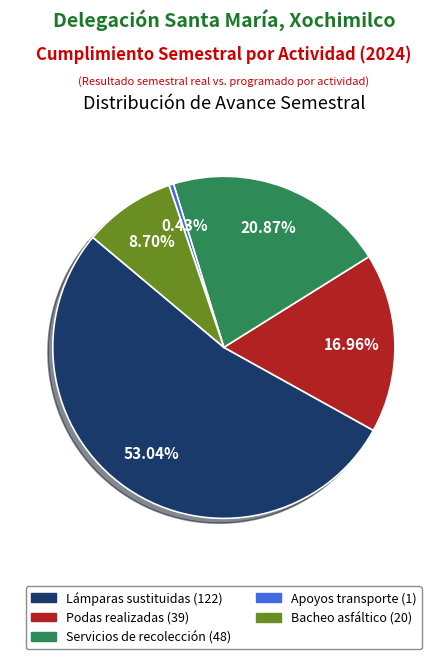

Is there a majority slice in this chart?

Yes